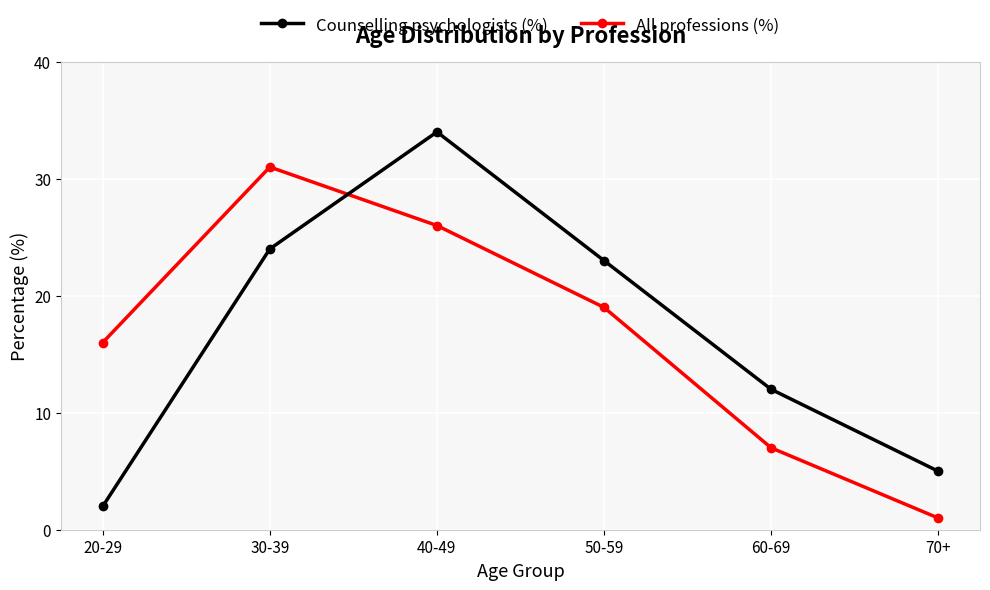

What is the maximum value for Counselling psychologists (%)?

34